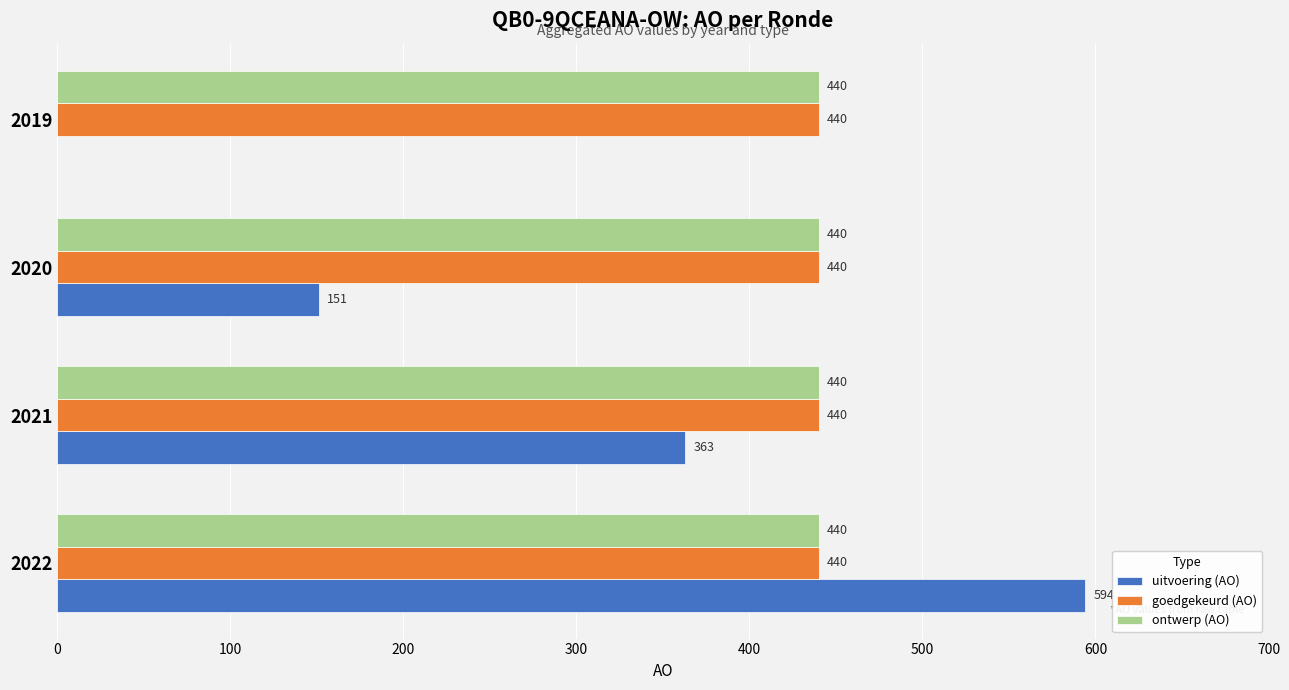

Is the value of ontwerp (AO) at 2021 greater than the value of uitvoering (AO) at 2022?

No